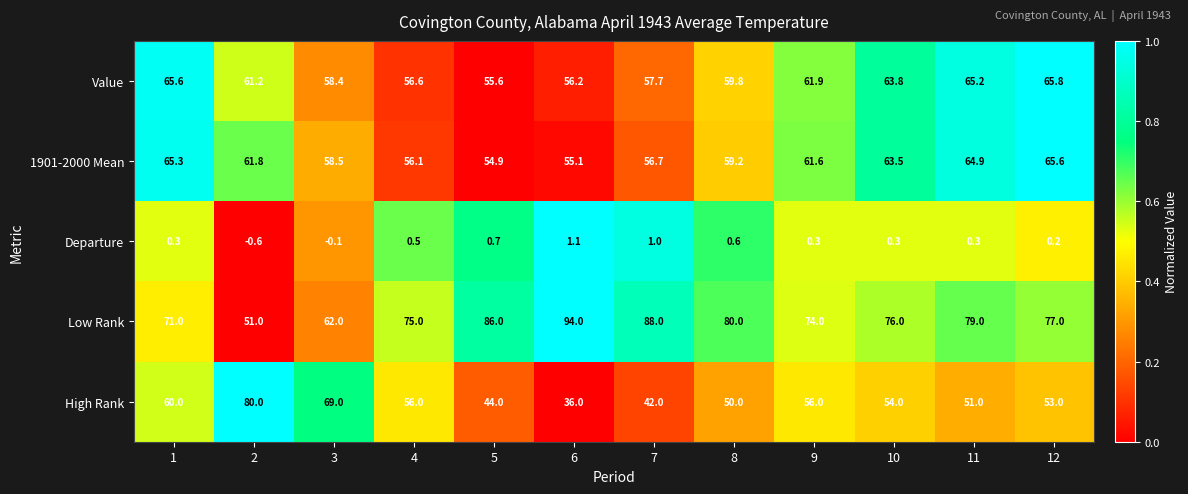

Which series has the widest spread of values?

High Rank